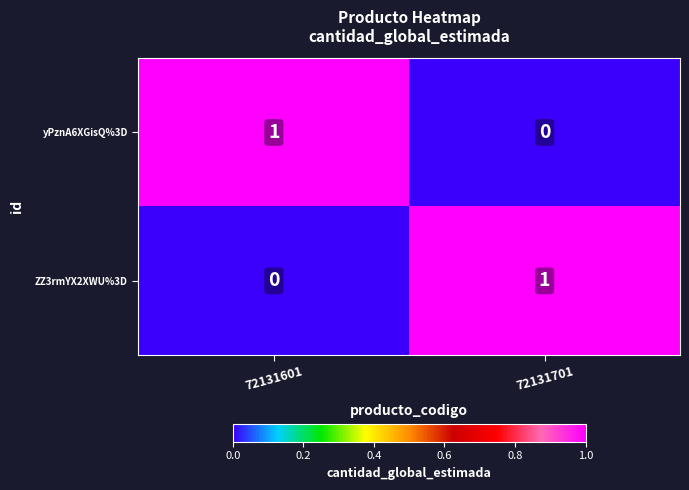

Is it true that ZZ3rmYX2XWU%3D equals 1 at 72131601?

False